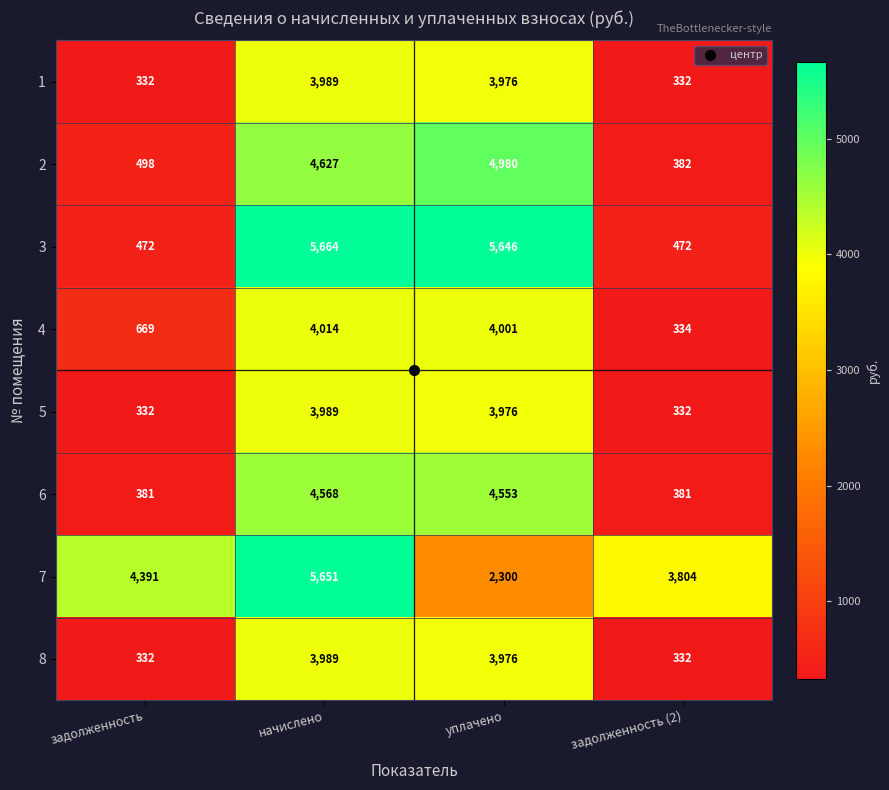

What is the greatest value displayed?

5664